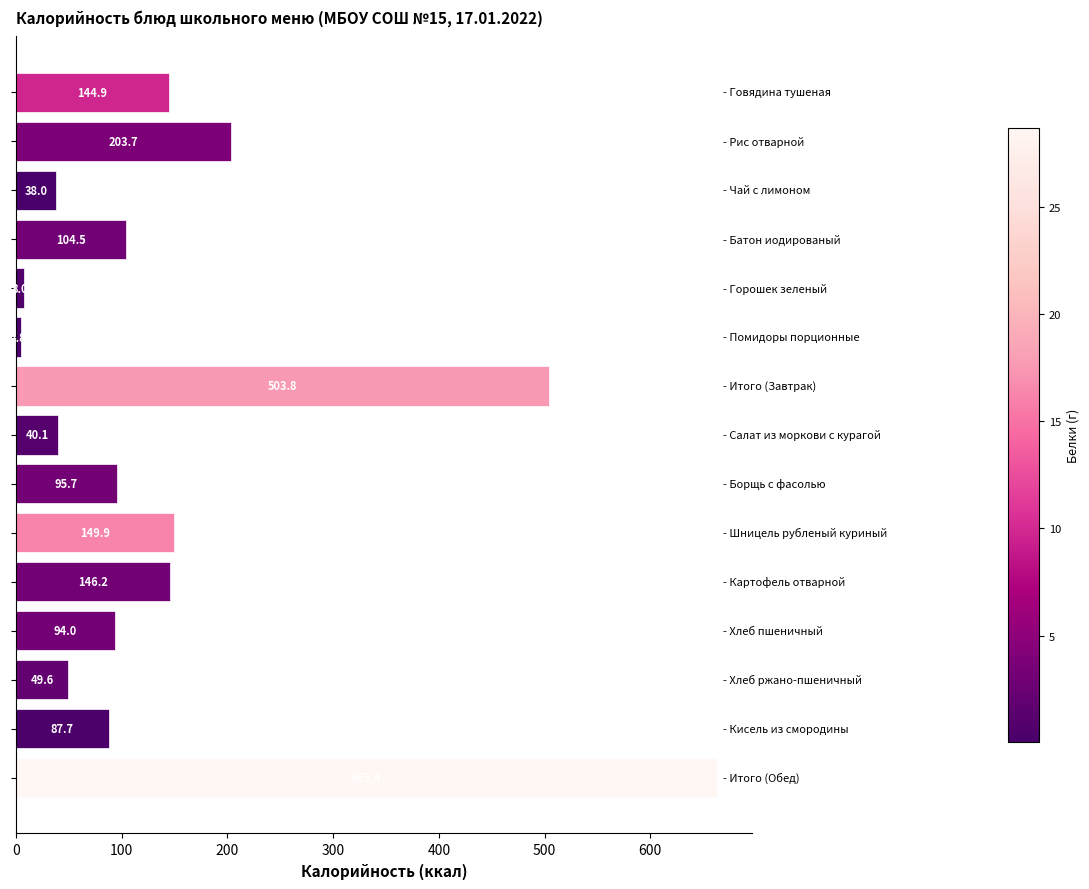

What is the difference between the maximum and second lowest values?

655.4